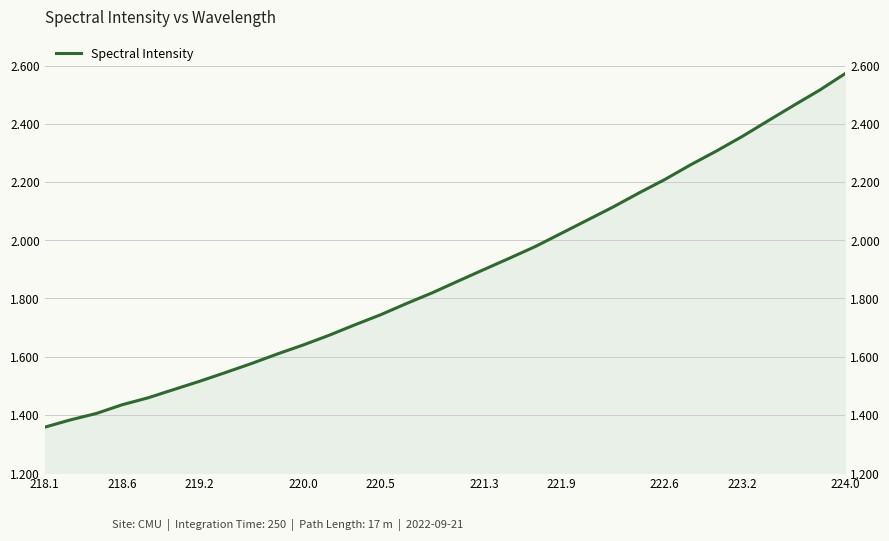

Count the number of data series in this chart.

1